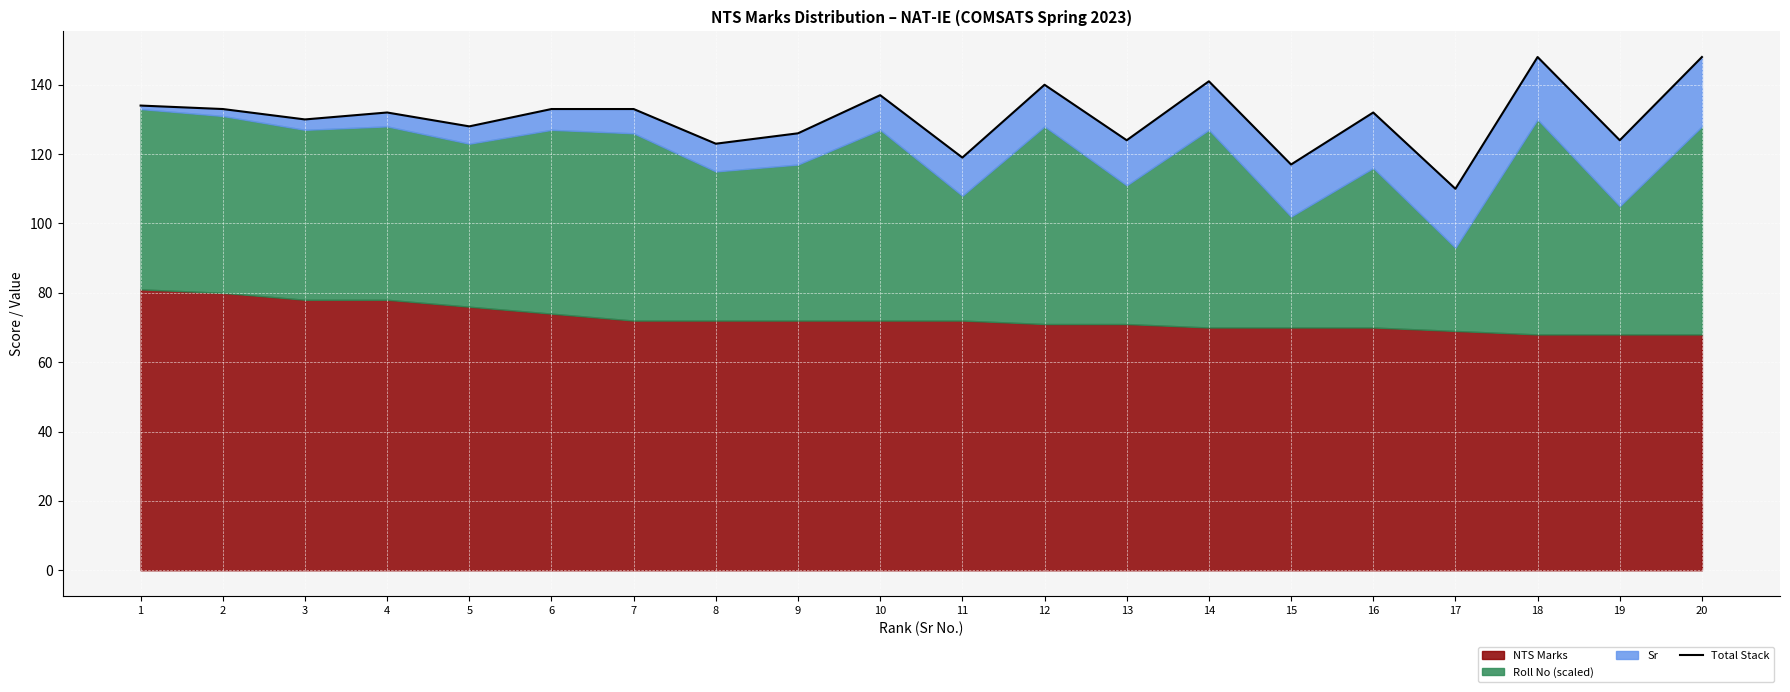

At which category does the data reach its first local peak?

4